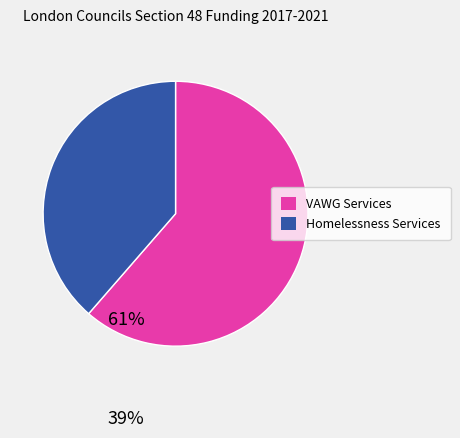

Is there any slice that represents more than half of the pie?

Yes